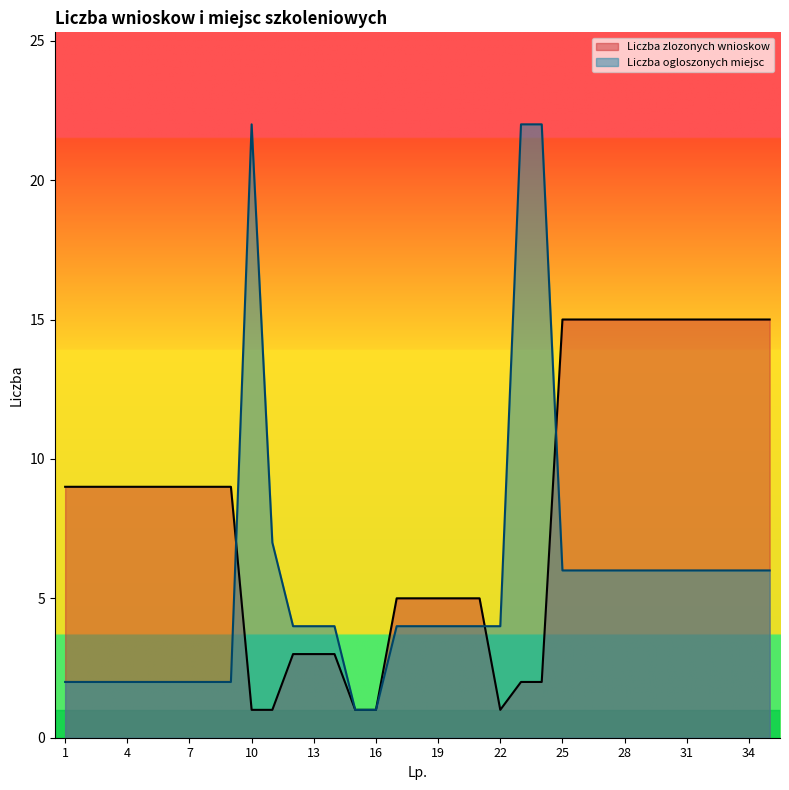

List the series in order of their overall mean, lowest first.

Liczba ogloszonych miejsc, Liczba zlozonych wnioskow